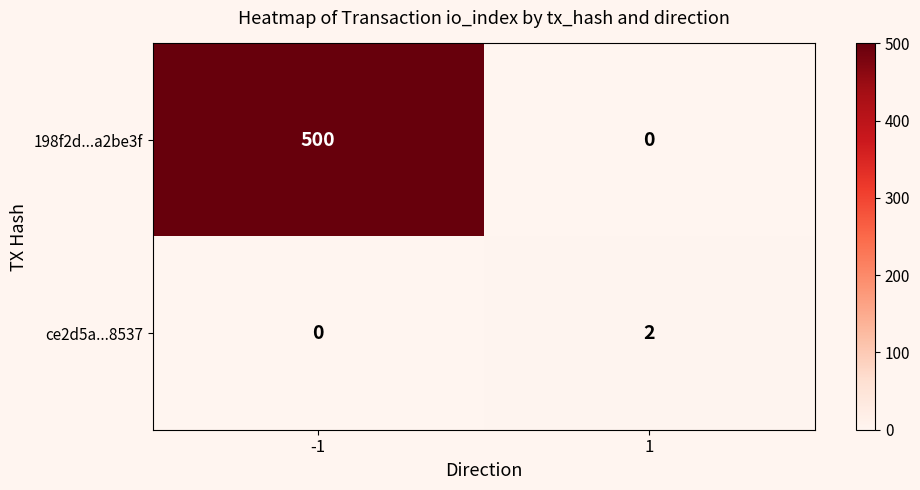

Rank the series at 1 from lowest to highest value.

198f2d...a2be3f, ce2d5a...8537